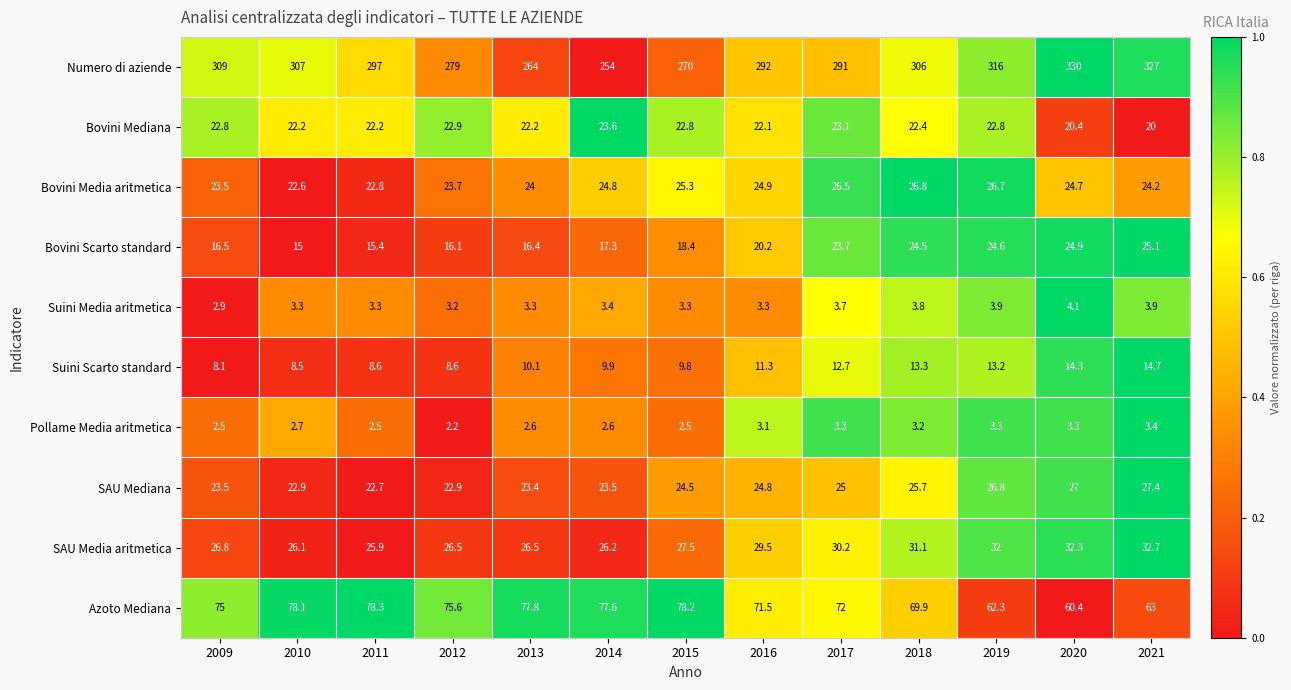

What is the average value of the Bovini Media aritmetica series?

24.7